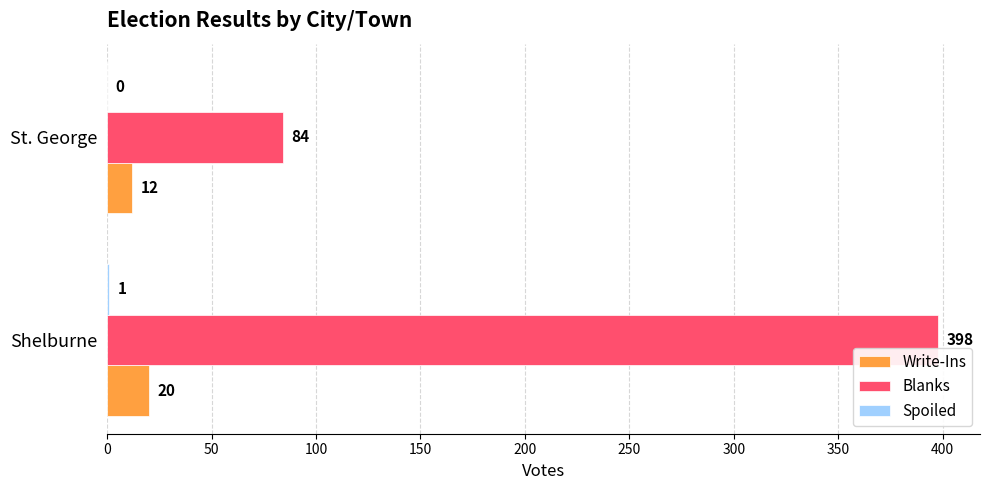

At which category is the sum across all series the highest?

Shelburne